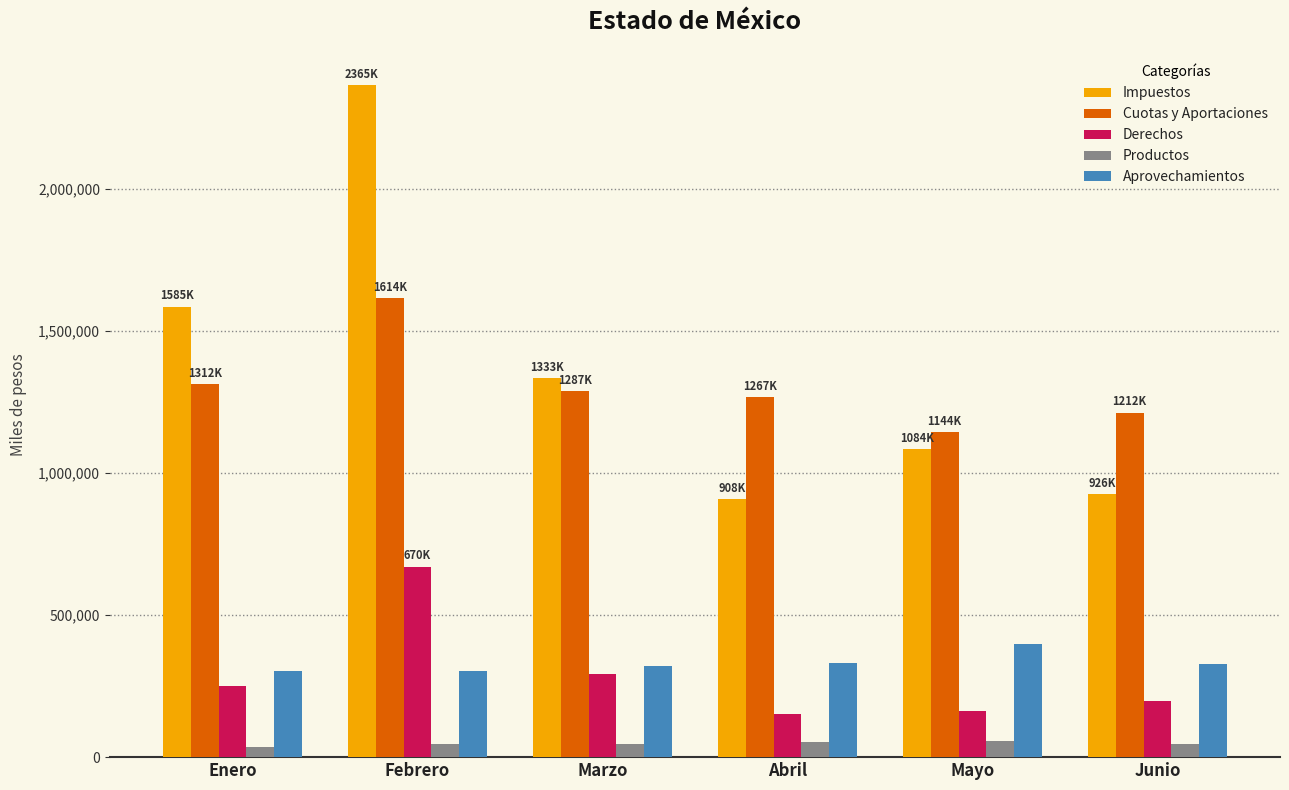

What position from the right is Junio?

1